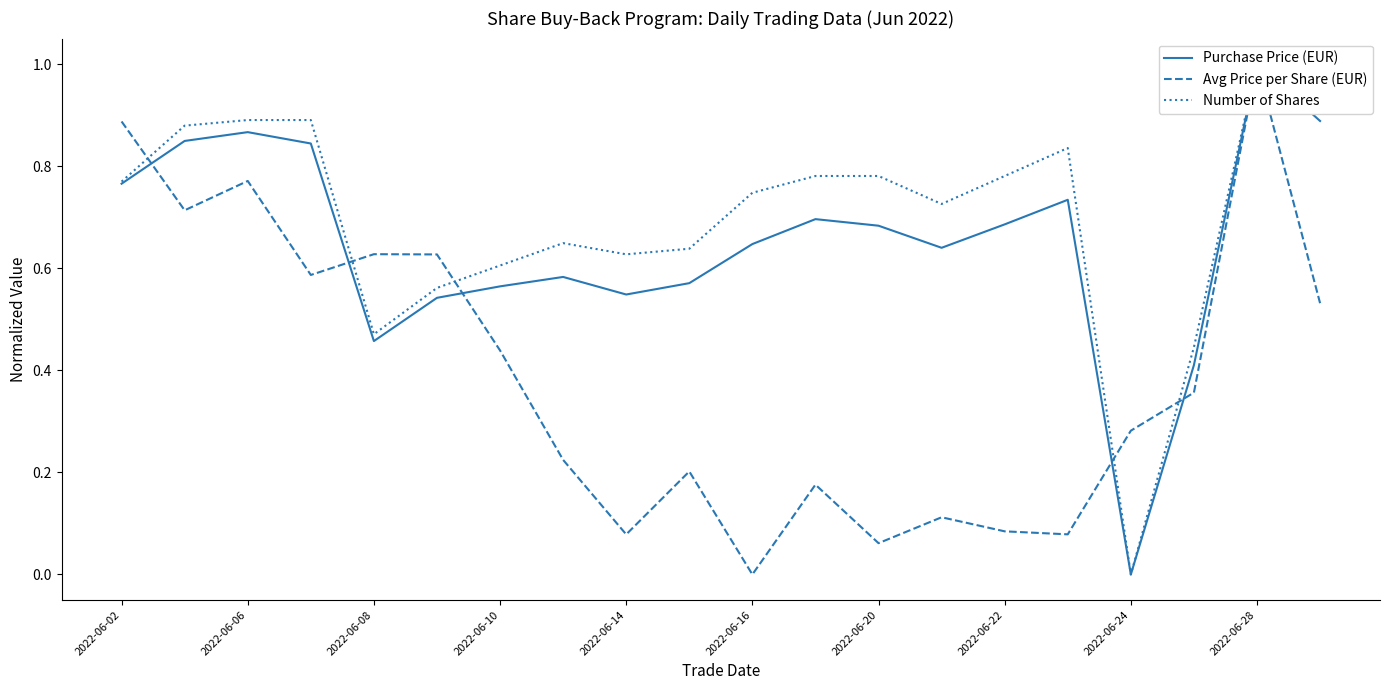

Which series changed the most between 11 and 16?

Number of Shares